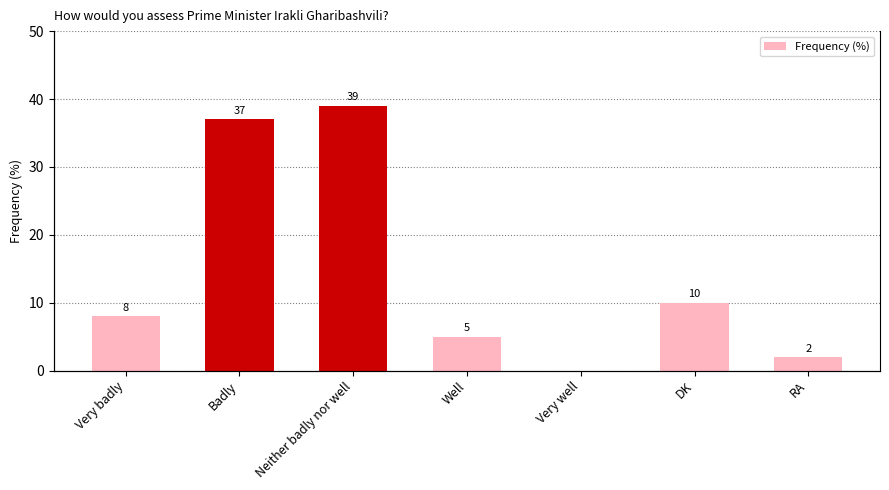

What is the difference between the maximum and minimum values?

39